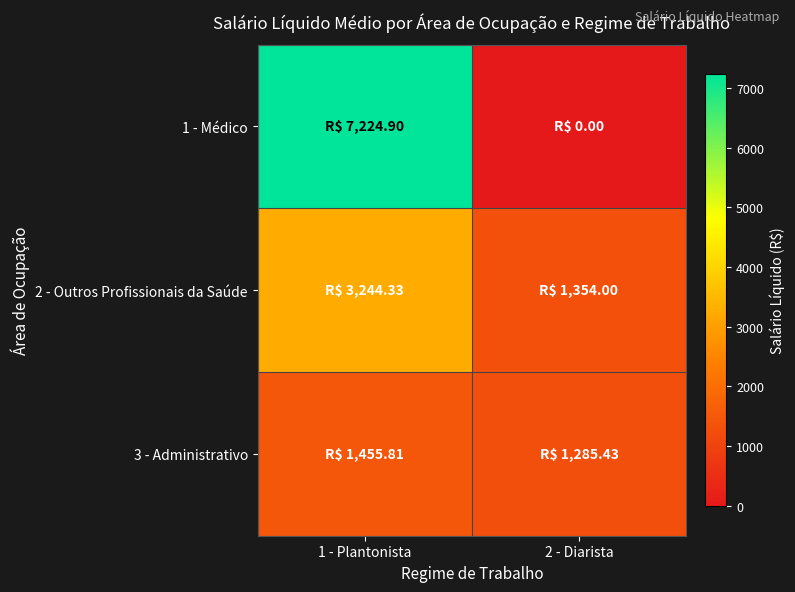

List the series in order of their peak value, highest first.

1 - Médico, 2 - Outros Profissionais da Saúde, 3 - Administrativo